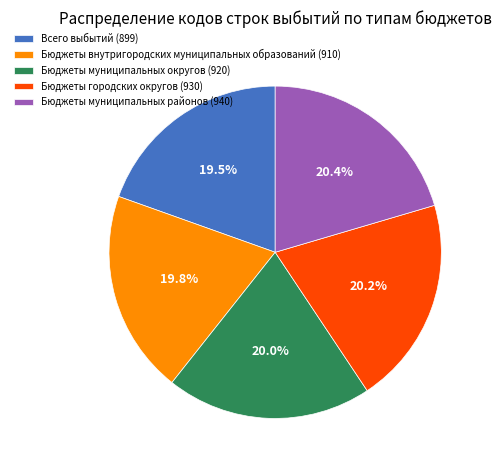

Between Бюджеты муниципальных районов (940) and Всего выбытий (899), which is larger?

Бюджеты муниципальных районов (940)